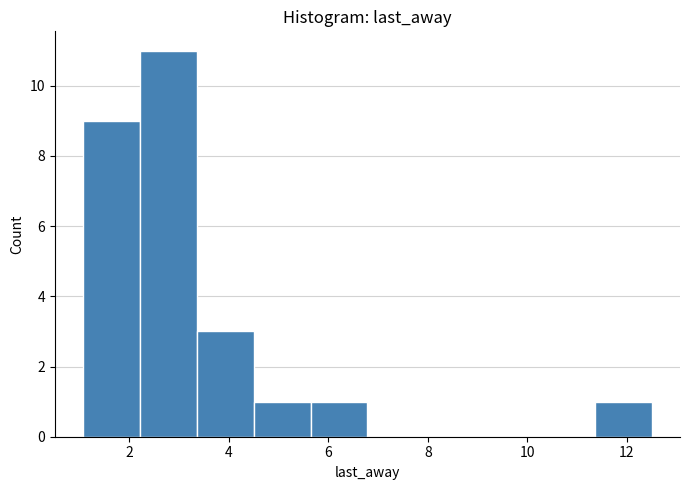

Over which range of the x-axis is the bar tallest?

2.2 to 3.4